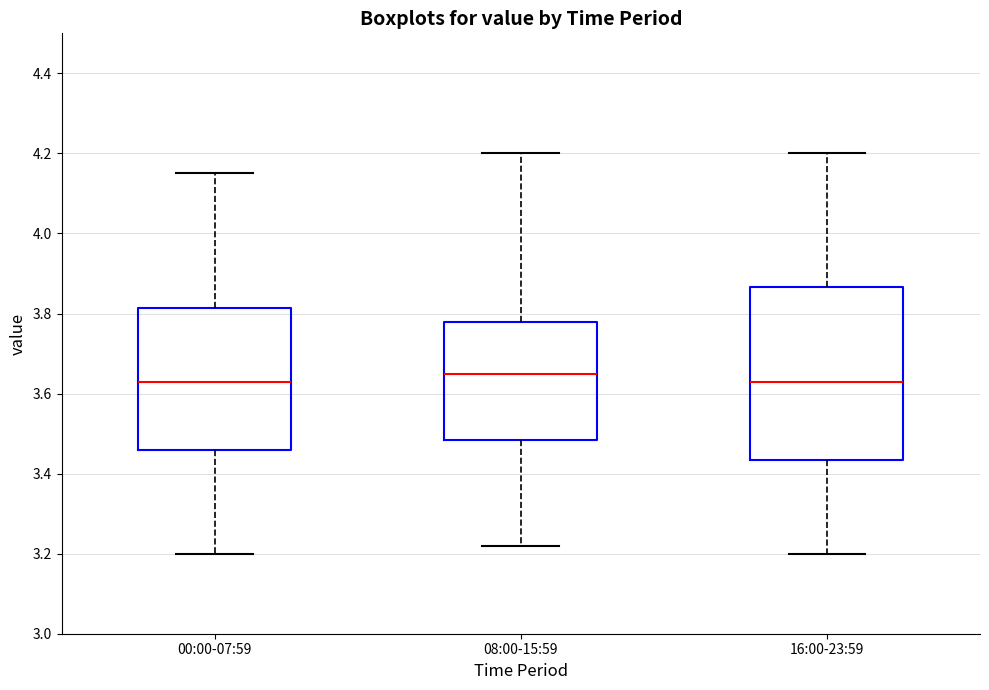

Which box has the highest median line?

08:00-15:59